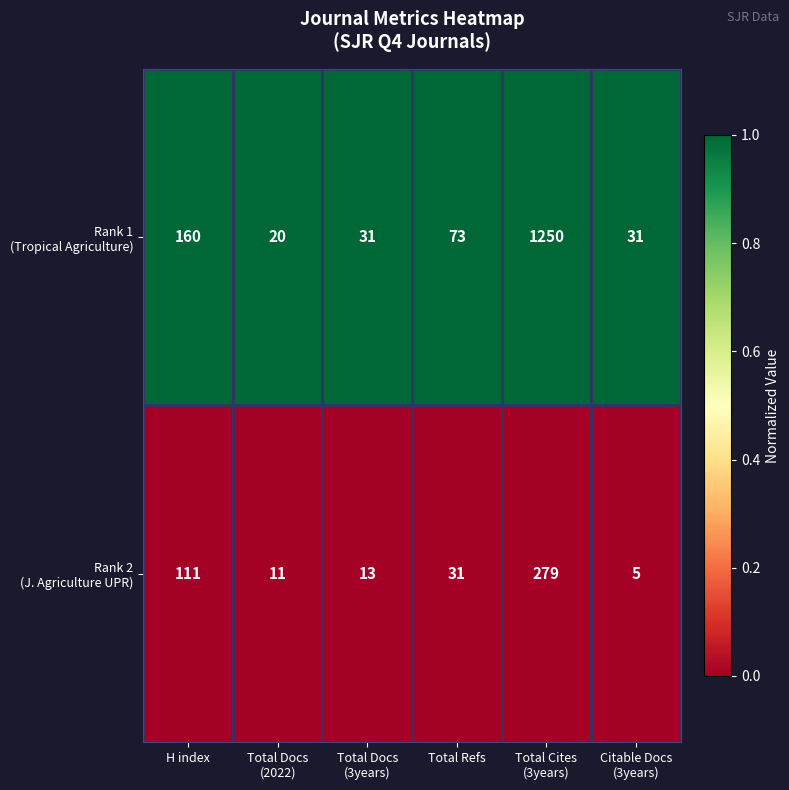

What is the minimum value shown in the chart?

5